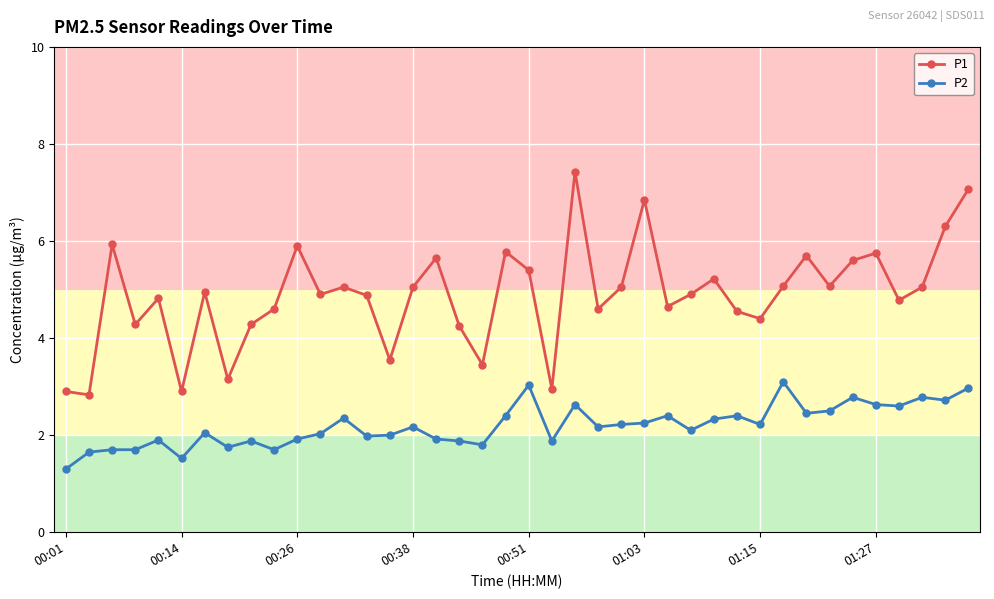

What is the sum of all P2 values?

87.8